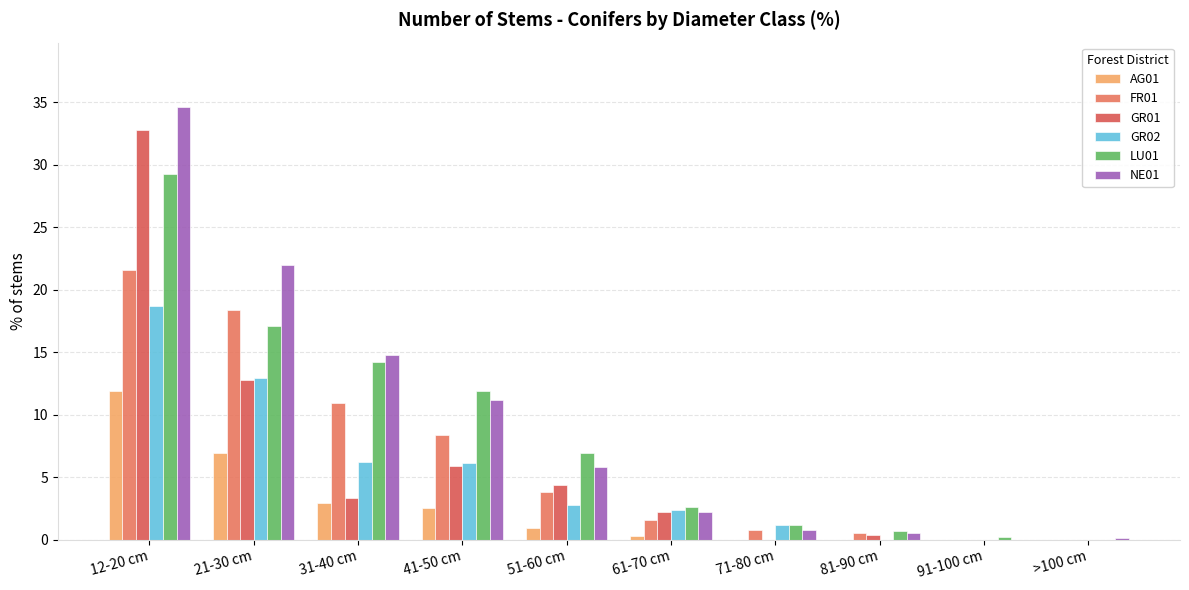

True or false: GR01 has a value of 3.3 at 31-40 cm.

True